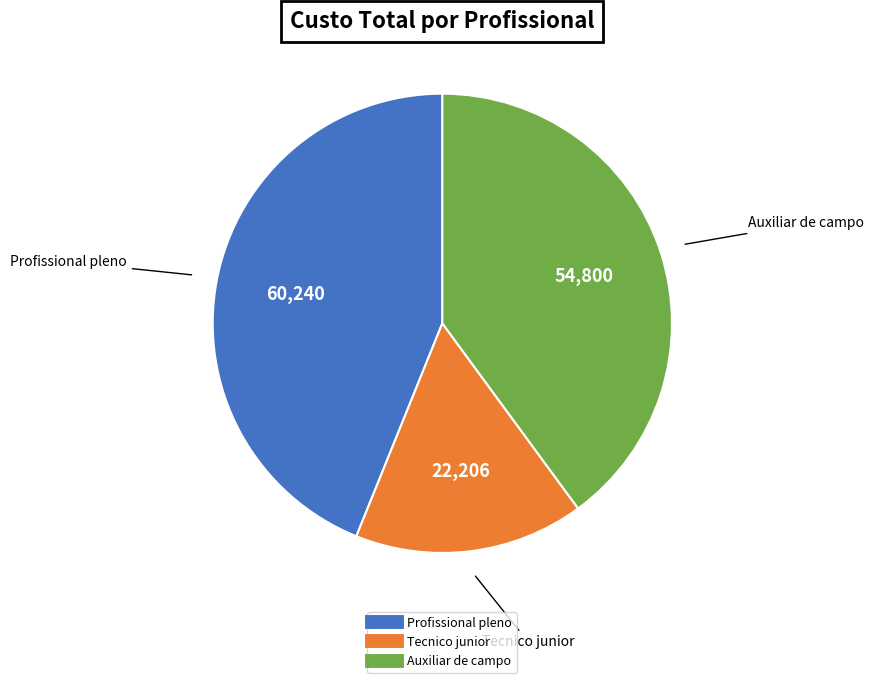

Is there a majority slice in this chart?

No